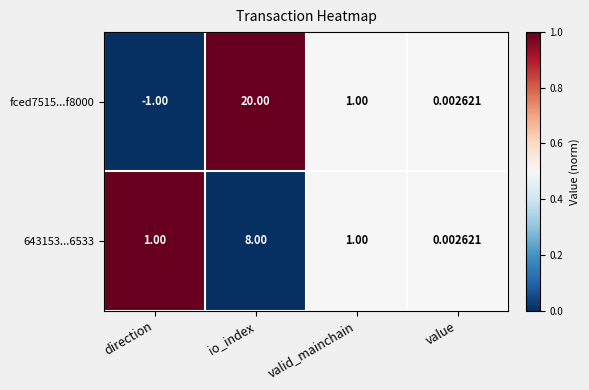

Rank the series at io_index from highest to lowest value.

fced7515...f8000, 643153...6533